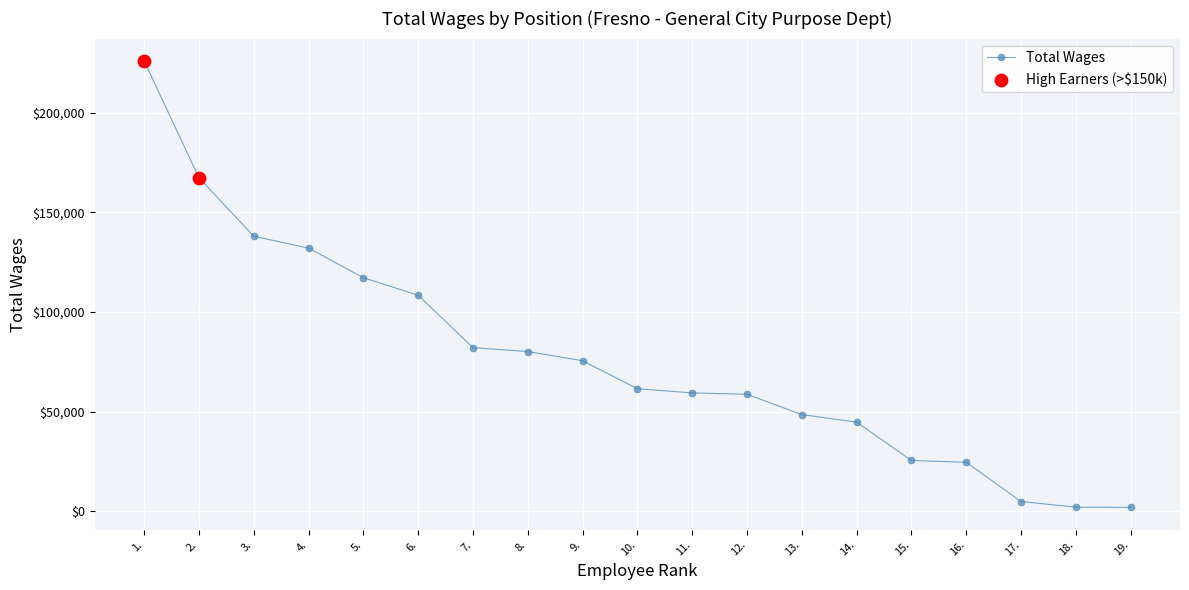

What is the change in value from 7. to 14.?

-37392